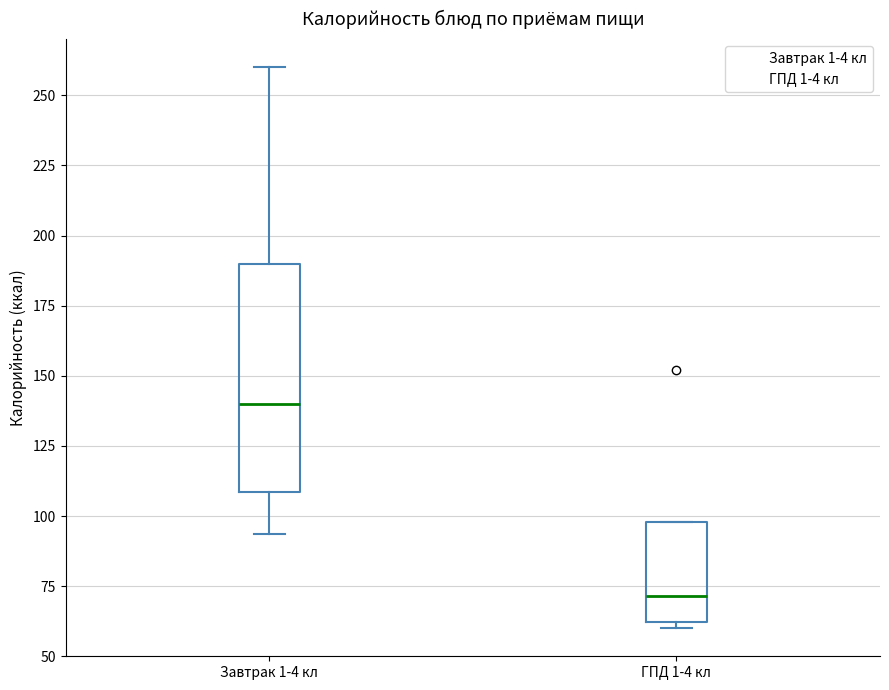

Which box is the tallest, from its lower edge to its upper edge?

Завтрак 1-4 кл